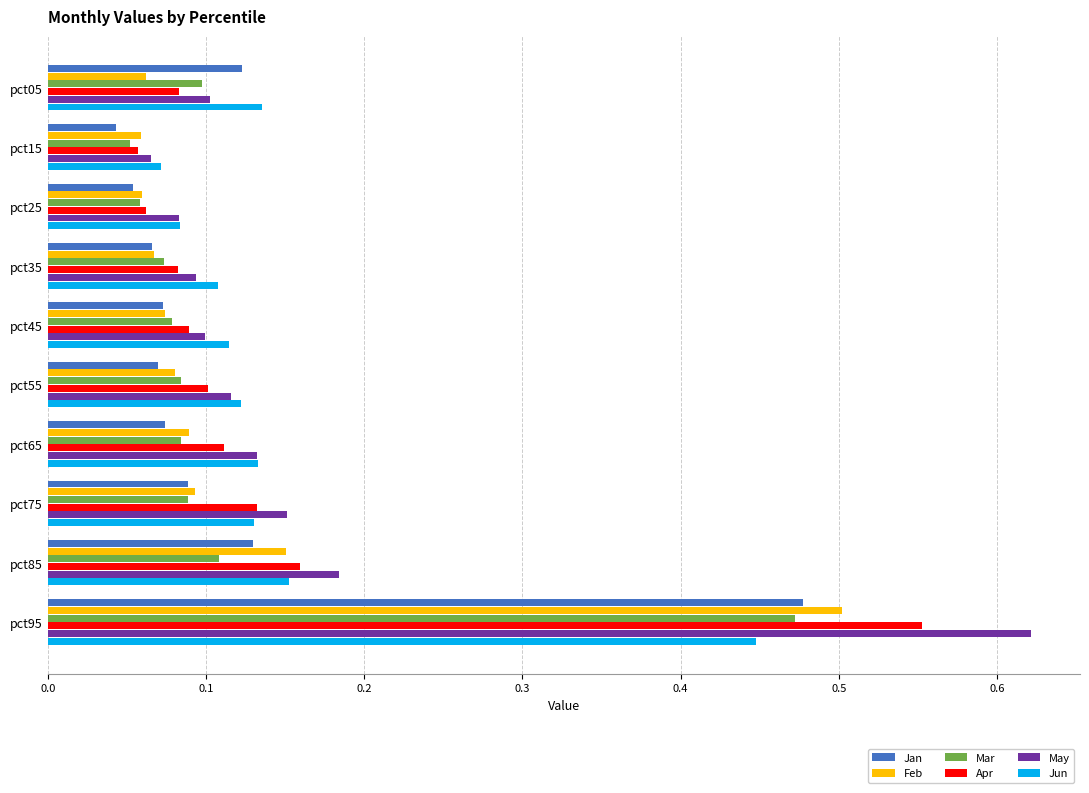

At which category is the sum across all series the highest?

pct95